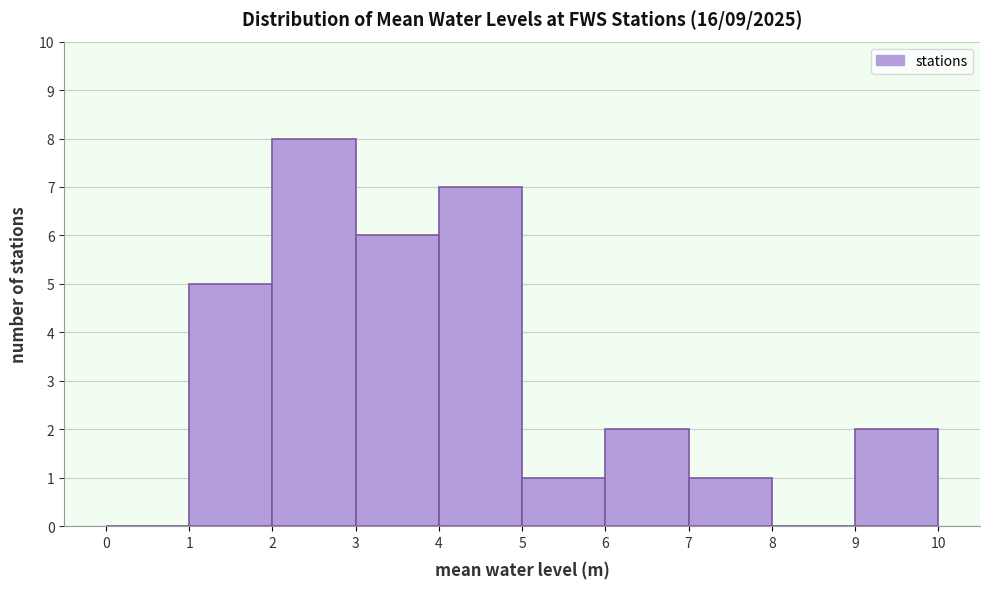

How tall is the bar that spans 7 to 8 on the x-axis? The values are not printed on the chart, so give them approximately, as read against the axis.

1